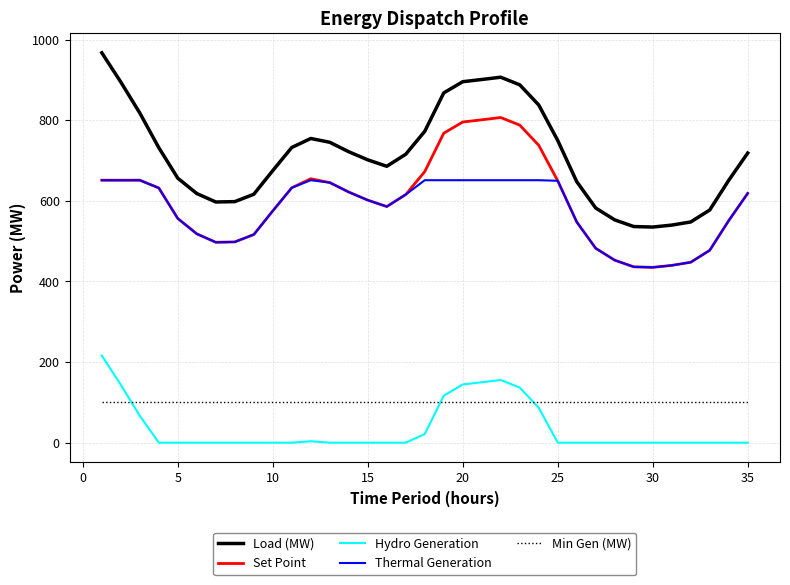

List the series in order of their peak value, highest first.

Load (MW), Set Point, Thermal Generation, Hydro Generation, Min Gen (MW)